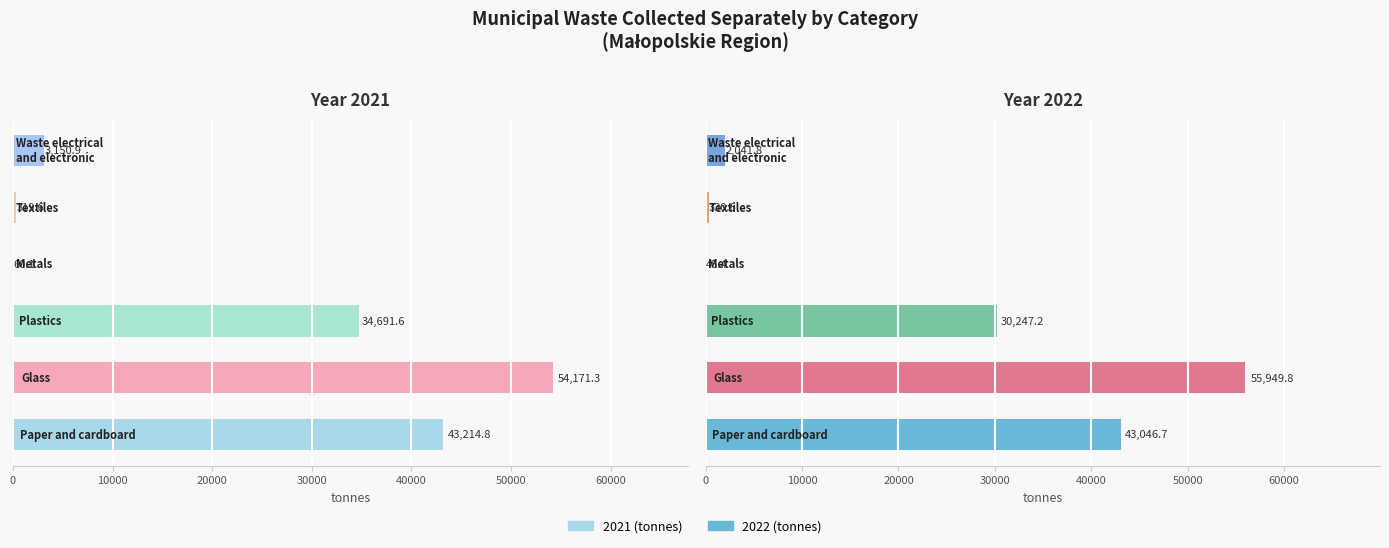

What is the total value across all series at Textiles?

650.2